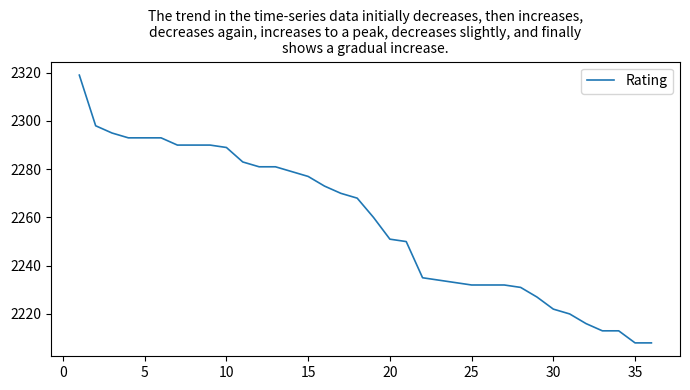

How many values are below 2268?

18